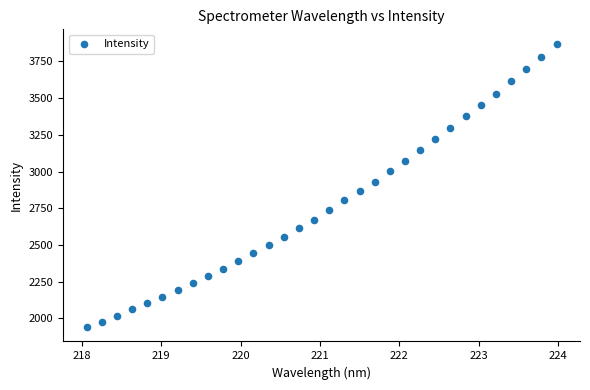

What is the range of X values (max minus min)?

5.9